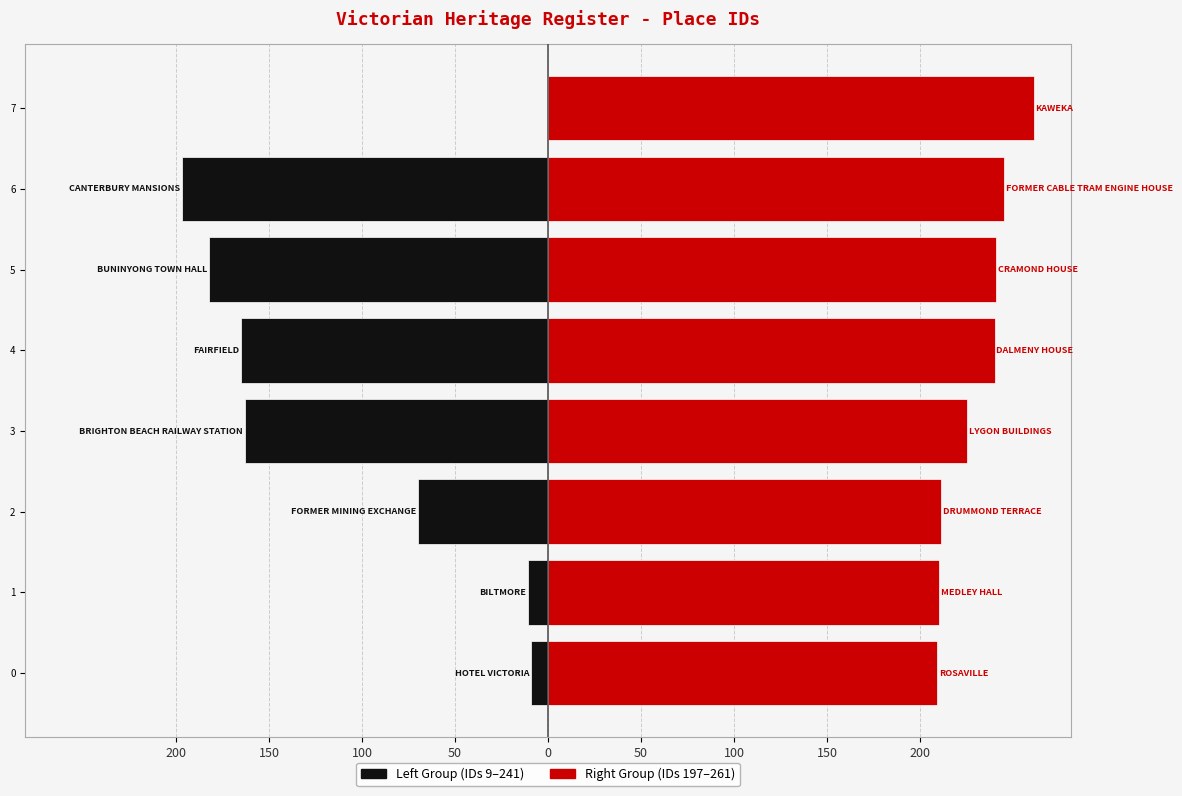

Reading left to right, extract all data points from this chart.

HOTEL VICTORIA=9	BILTMORE=11	FORMER MINING EXCHANGE=70	BRIGHTON BEACH RAILWAY STATION=163	FAIRFIELD=165	BUNINYONG TOWN HALL=182	CANTERBURY MANSIONS=197	ROSAVILLE=209	MEDLEY HALL=210	DRUMMOND TERRACE=211	LYGON BUILDINGS=225	DALMENY HOUSE=240	CRAMOND HOUSE=241	FORMER CABLE TRAM ENGINE HOUSE=245	KAWEKA=261